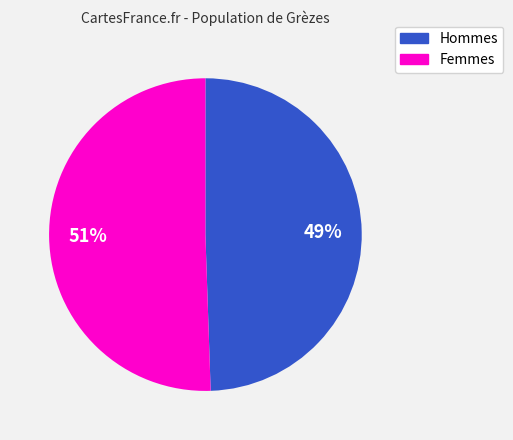

Which category accounts for the majority?

Femmes